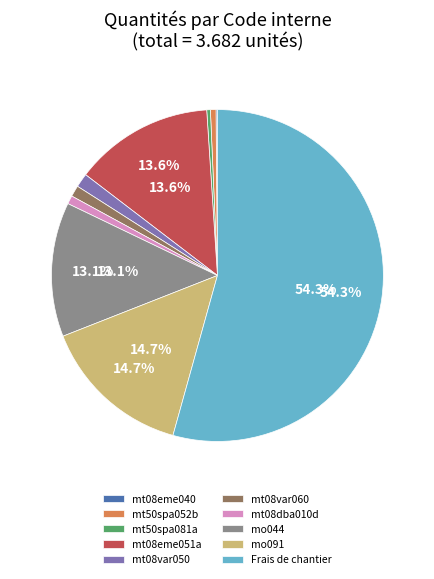

To the nearest percent, what is the difference between the mt08var060 and mt50spa081a slice percentages?

1%